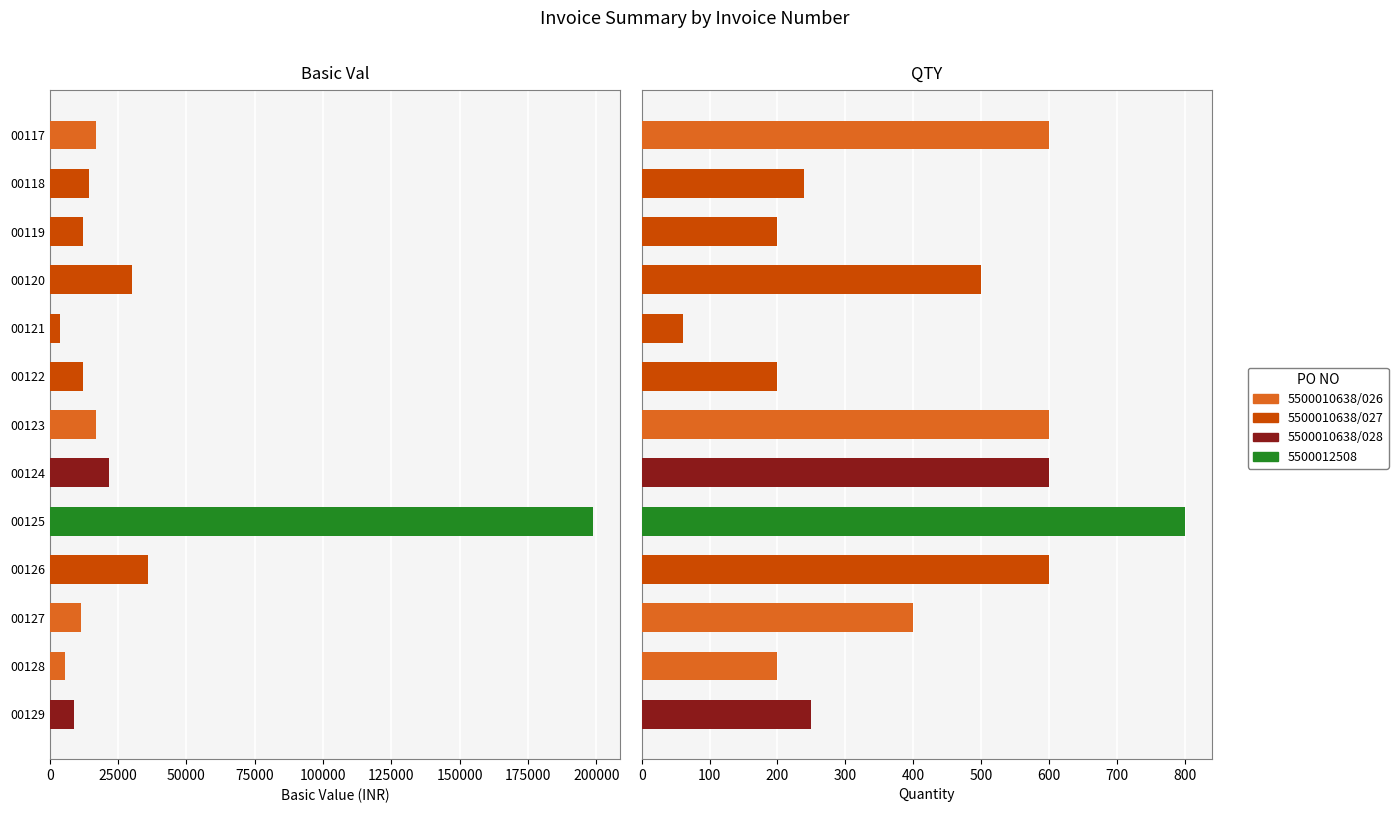

What is the value of the 2nd bar from the left?

14306.5